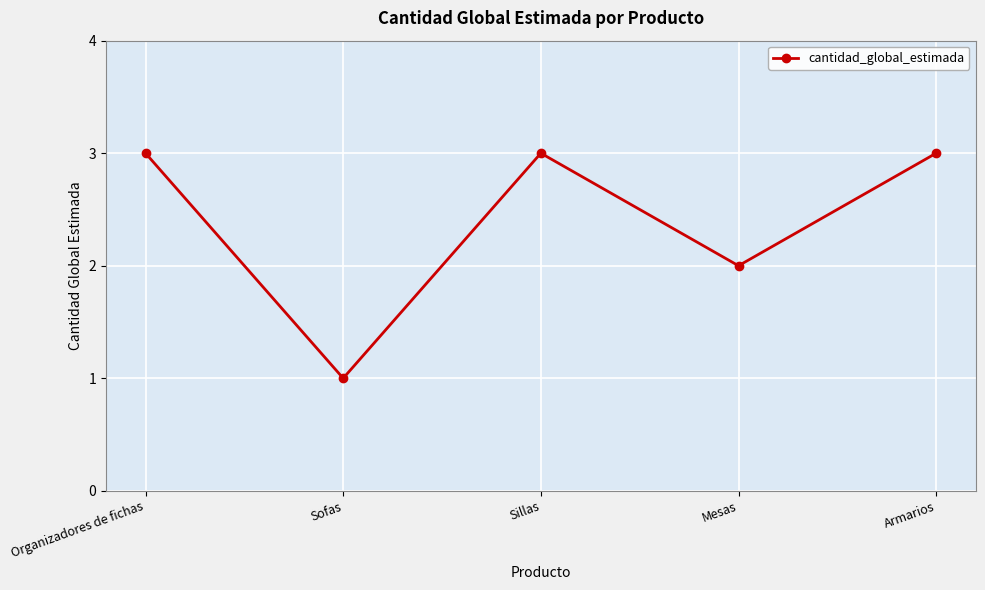

Is this an area chart (filled region under the line)?

No